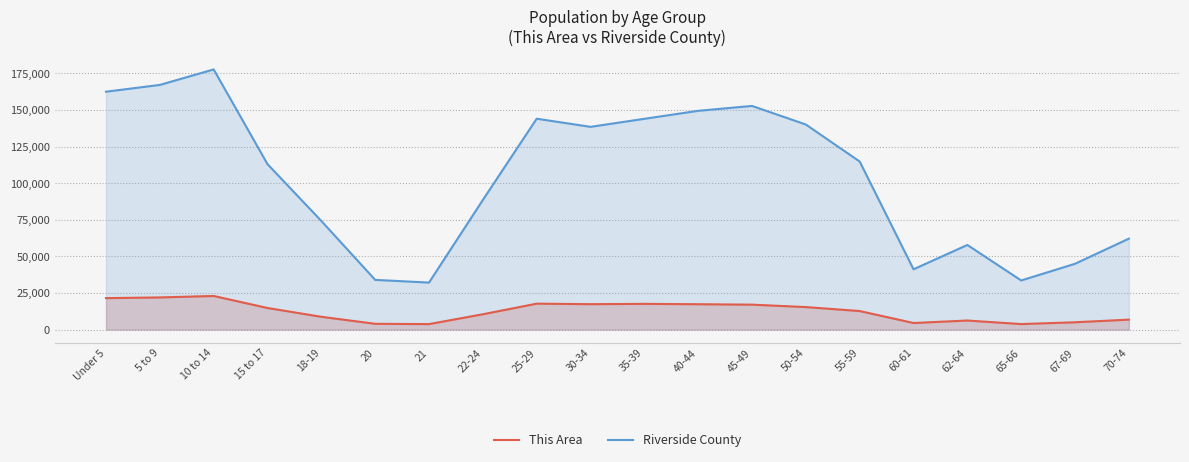

What position from the left is 21?

7